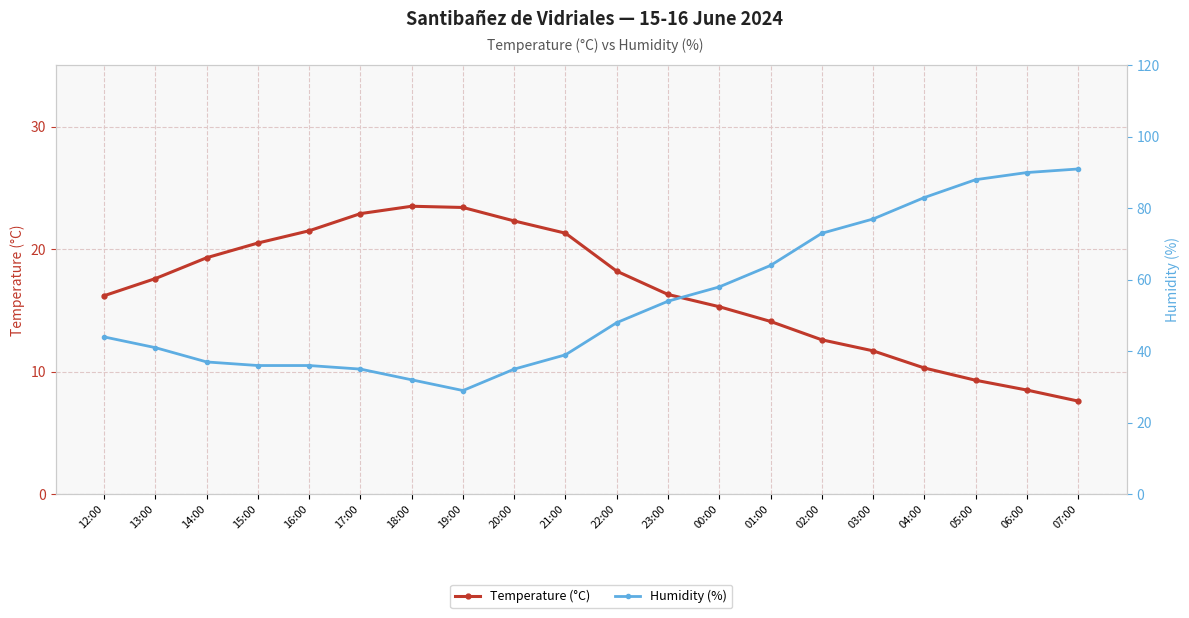

How many values in the Temperature (°C) series exceed 17?

10